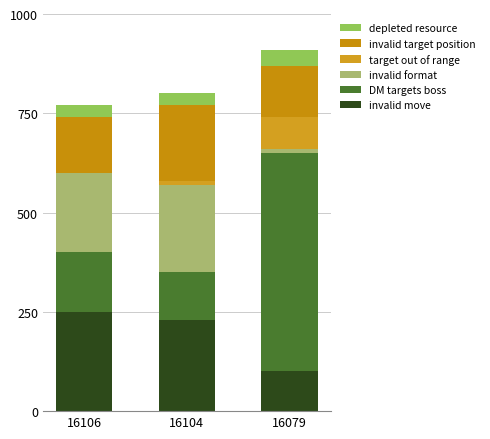

What is the total value across all series at 16104?

800